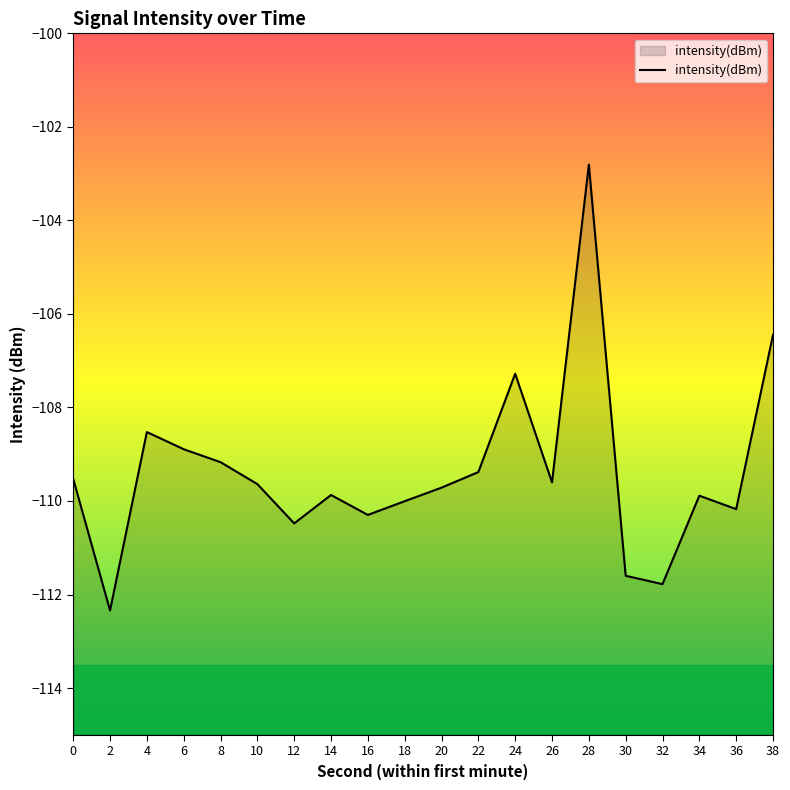

Rank the categories by value from lowest to highest.

2, 32, 30, 12, 16, 36, 18, 34, 14, 20, 10, 26, 0, 22, 8, 6, 4, 24, 38, 28